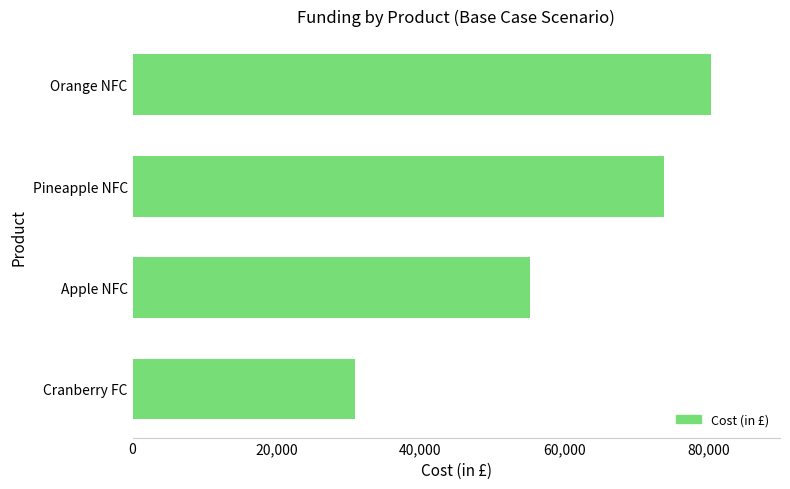

Read the value at Pineapple NFC.

73860.1